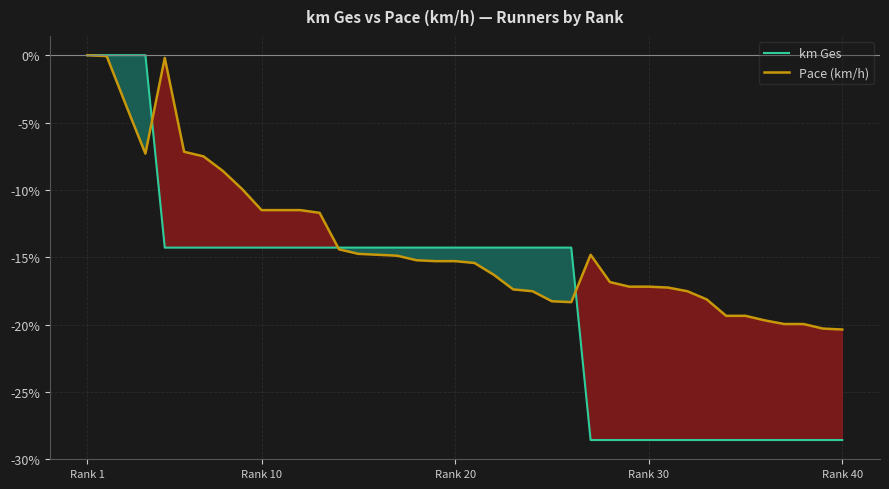

True or false: km Ges has a value of -28.6 at Rank 40.

True